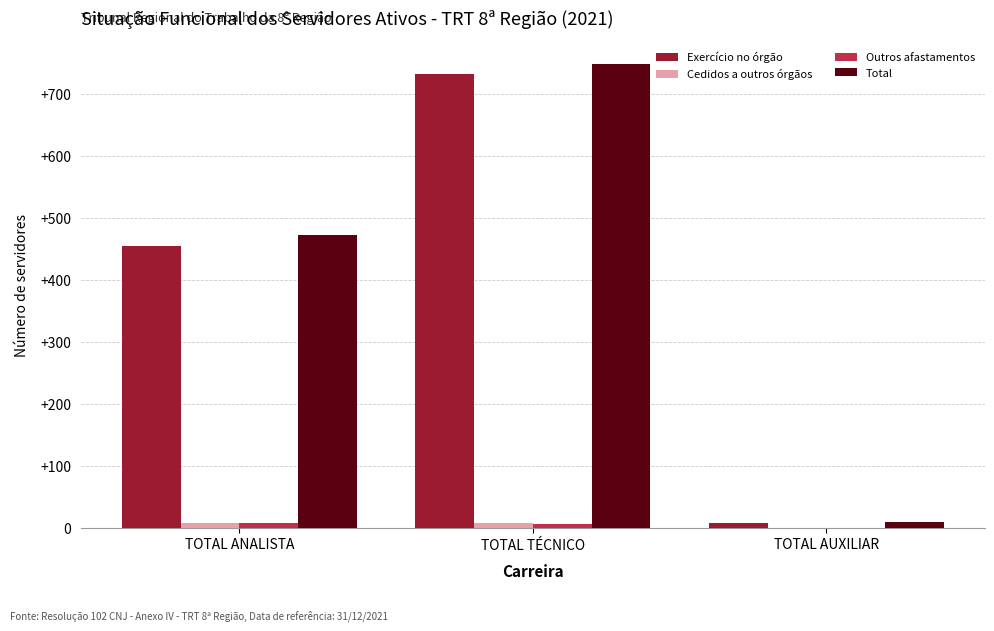

Which series changed the most between TOTAL TÉCNICO and TOTAL AUXILIAR?

Total